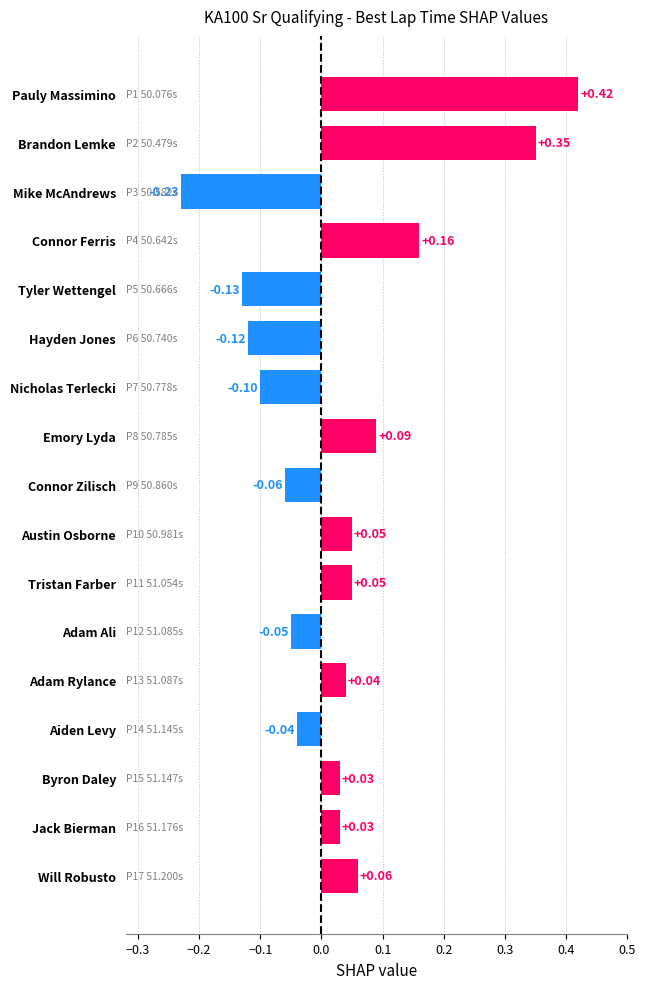

At which category does the chart reach its peak across all series?

Pauly Massimino